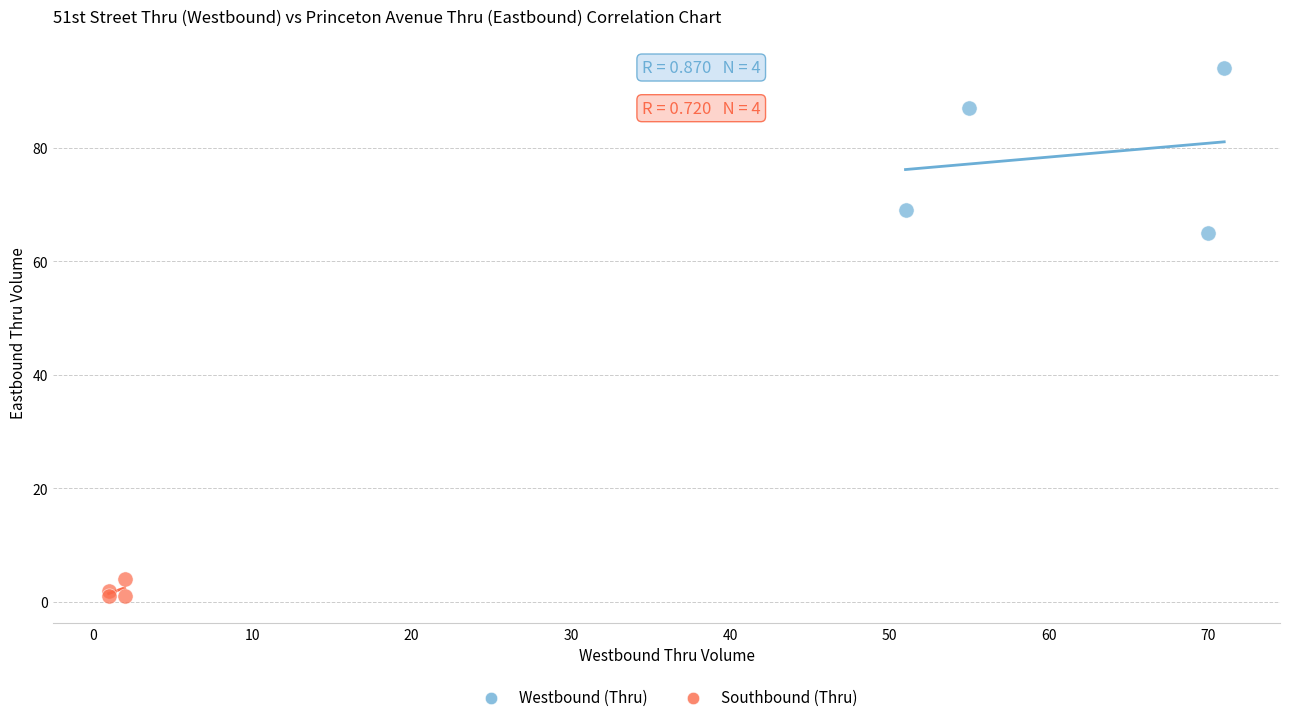

What are all the series names shown in the legend?

Westbound (Thru), Southbound (Thru)